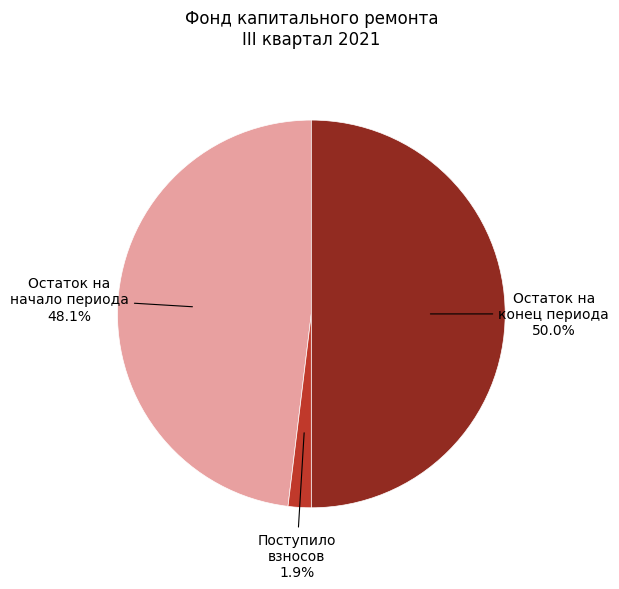

Do Остаток на конец периода and Поступило взносов together represent more than half of the pie?

Yes